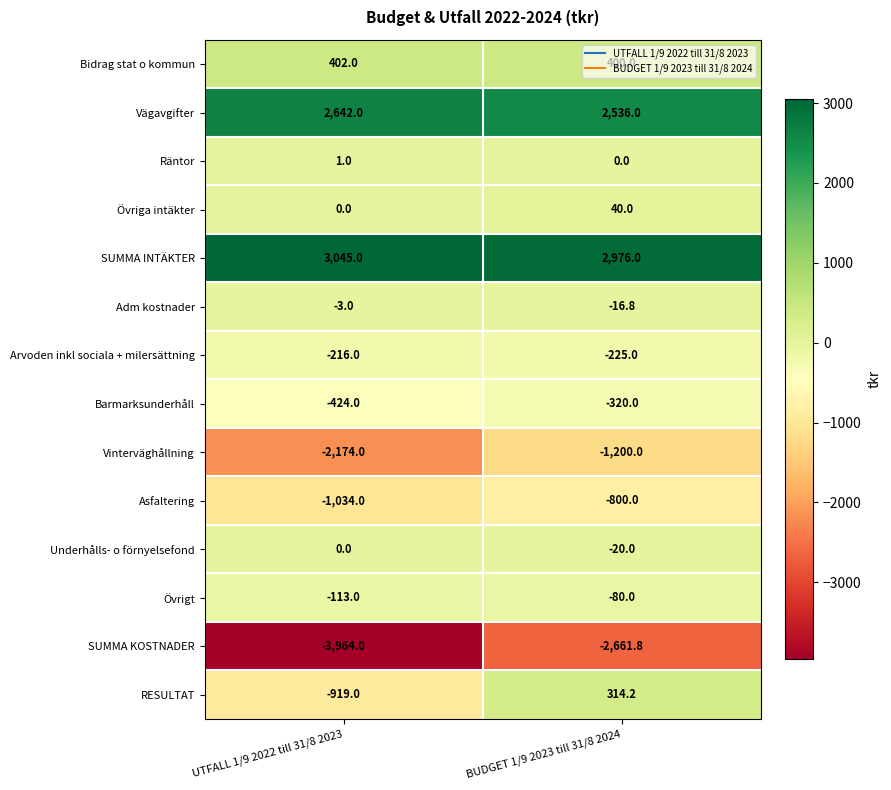

What is the greatest value displayed?

3045.0